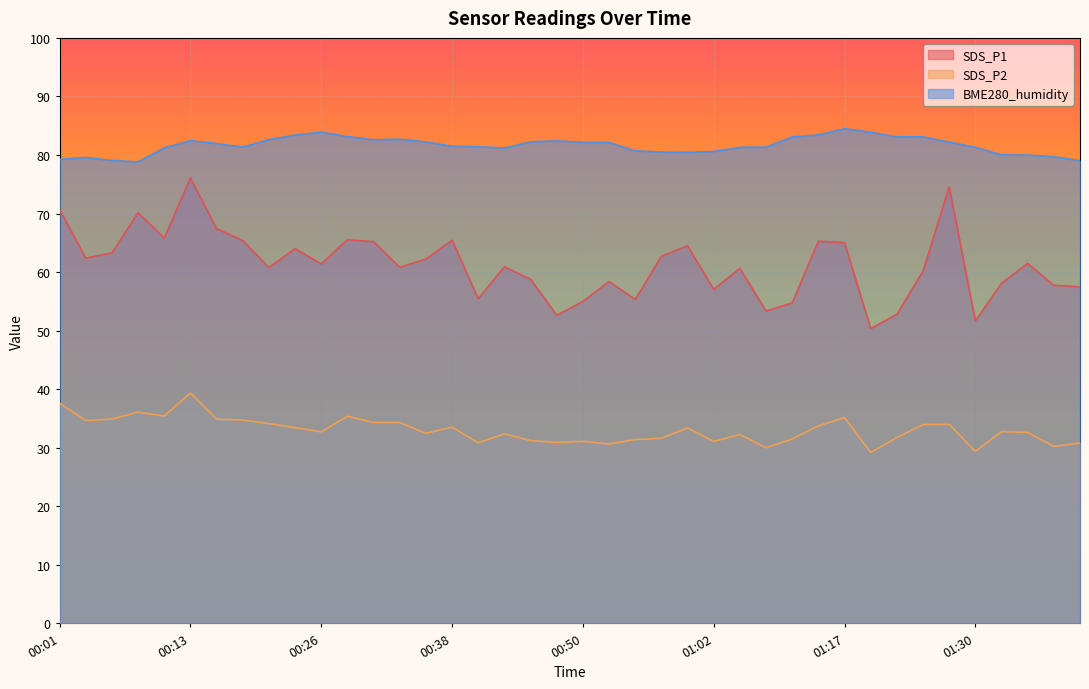

What is the sum of the BME280_humidity values at 00:53 and 01:02?

162.7